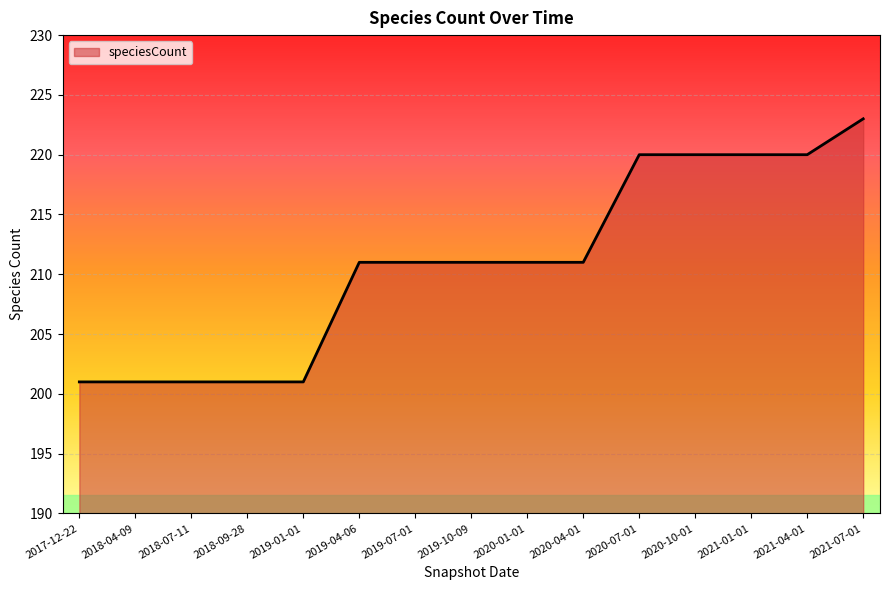

Reading left to right, extract all data points from this chart.

201	201	201	201	201	211	211	211	211	211	220	220	220	220	223